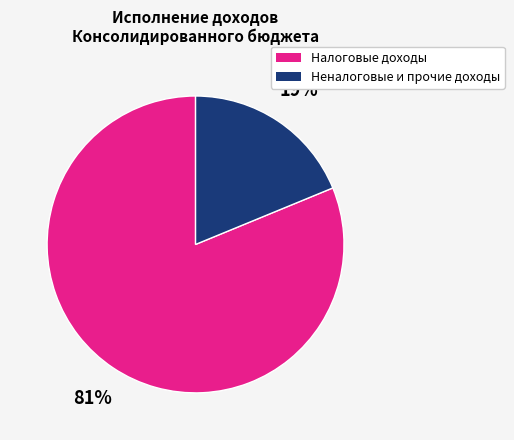

Is there a majority slice in this chart?

Yes